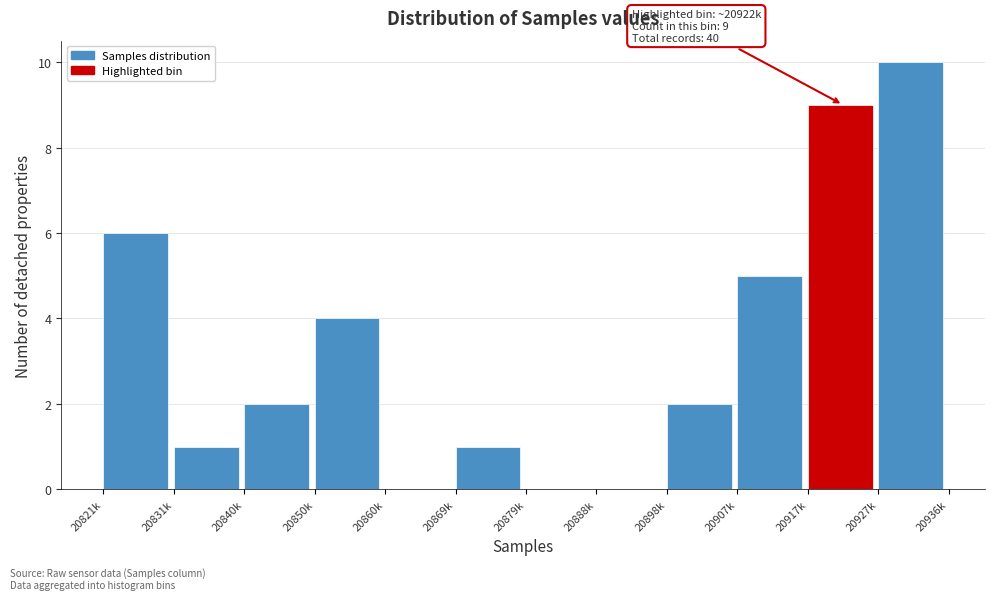

Reading left to right, extract all data points from this chart.

20821k=6	20831k=1	20840k=2	20850k=4	20860k=0	20869k=1	20879k=0	20888k=0	20898k=2	20907k=5	20917k=9	20927k=10